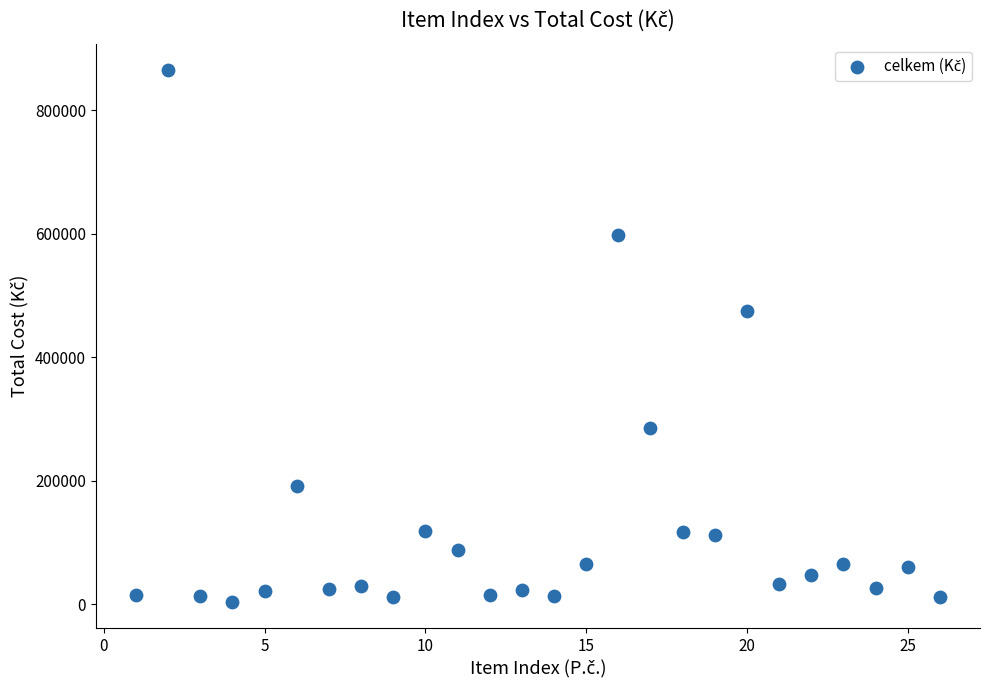

What Y value in the scatter plot is closest to 434118?

474300.0